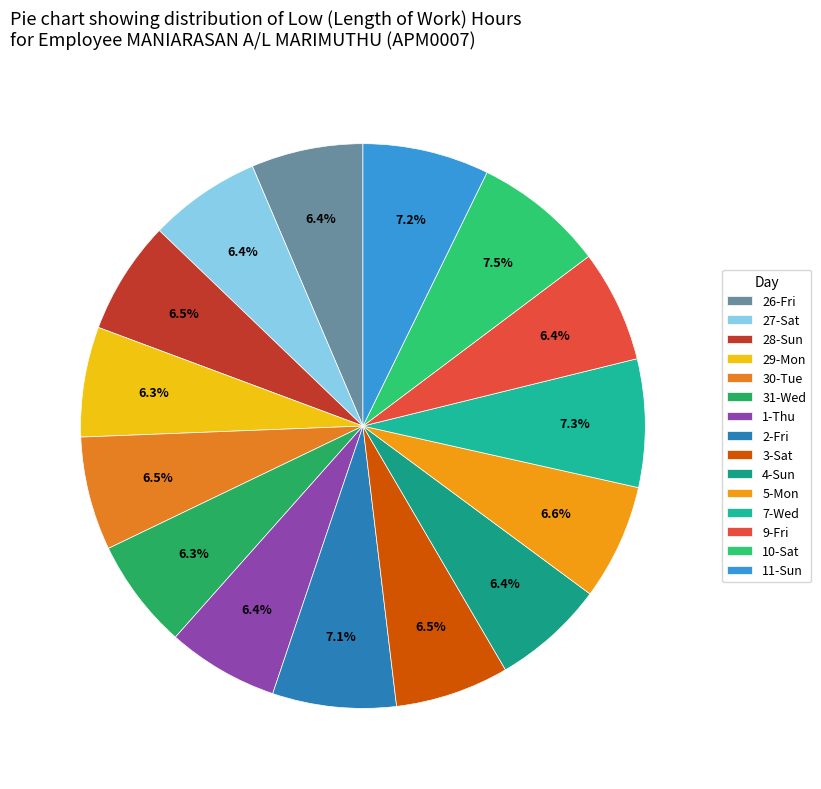

How many slices are in this pie chart?

15